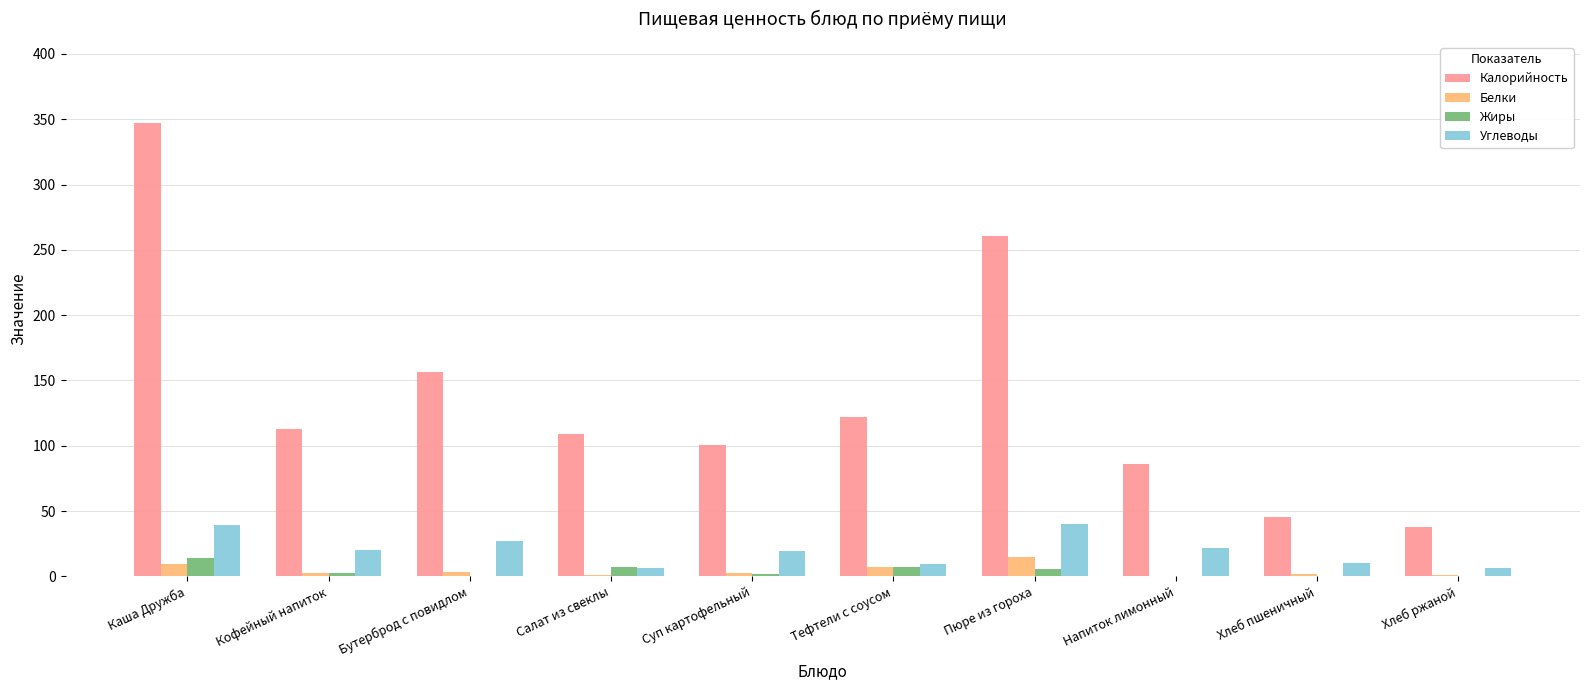

What is the highest value of the Белки series?

15.1